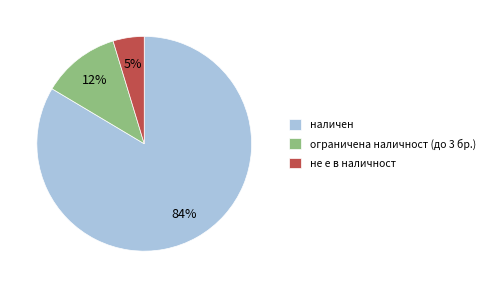

How many segments does this pie chart have?

3